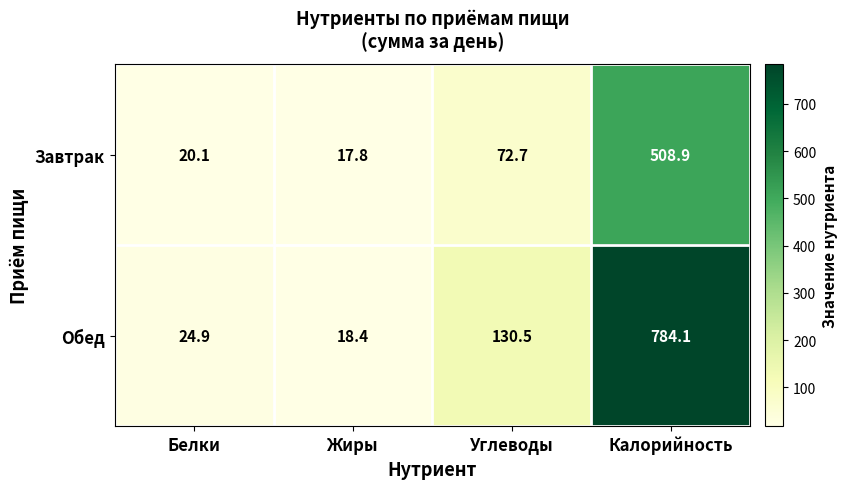

At which label does Обед first exceed 130?

Углеводы